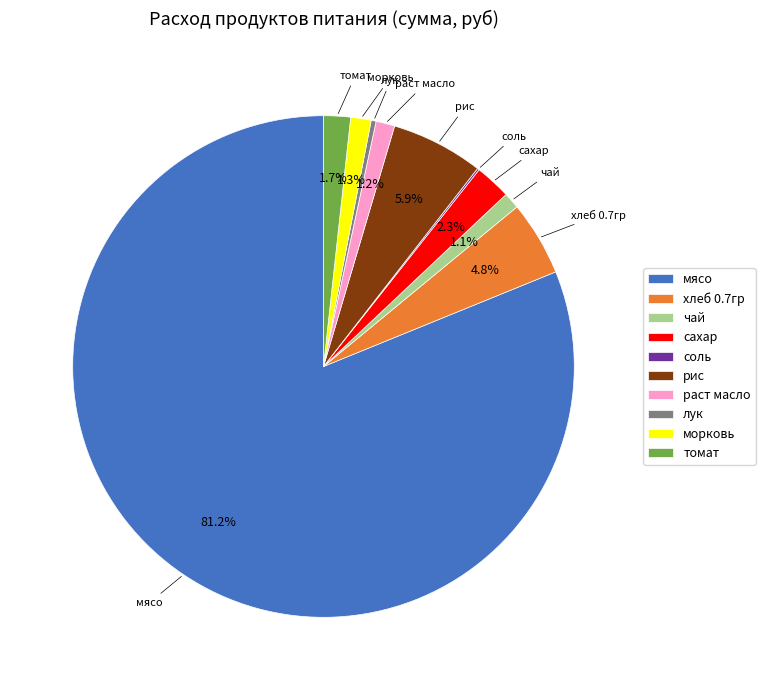

Which slice is the largest?

мясо